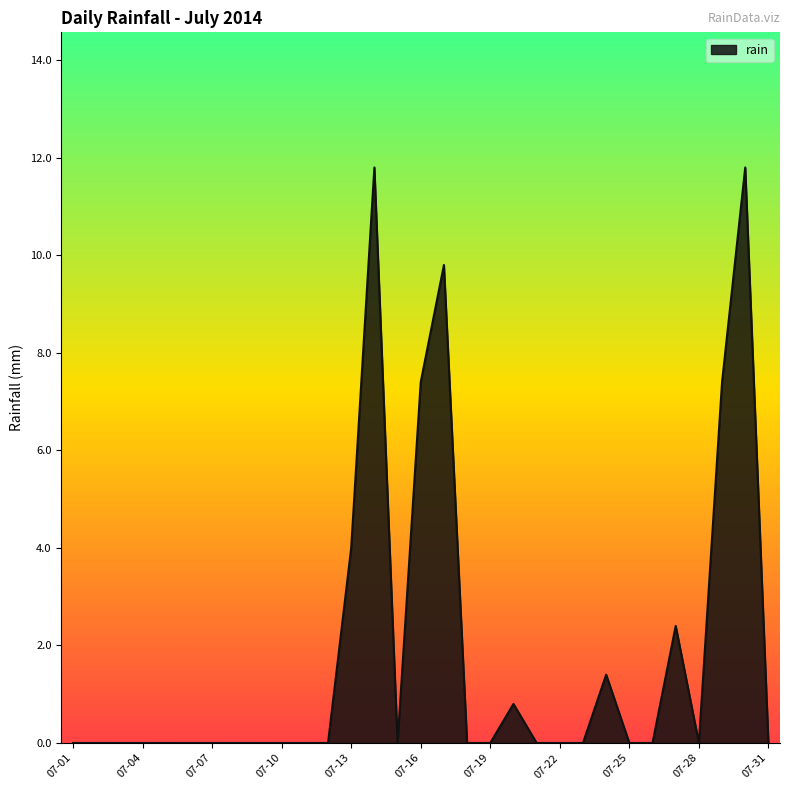

What is the maximum value shown in the chart?

11.8